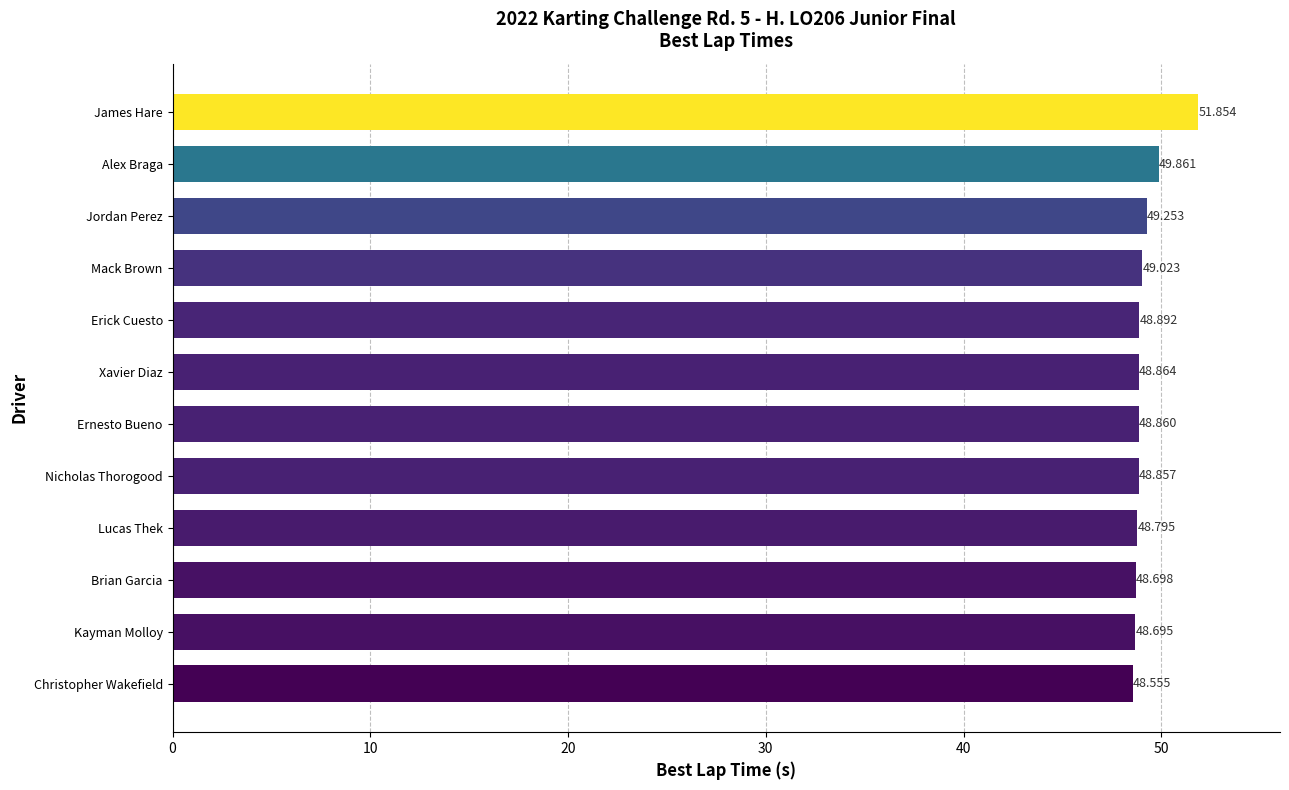

Which has a higher value, Mack Brown or Alex Braga?

Alex Braga